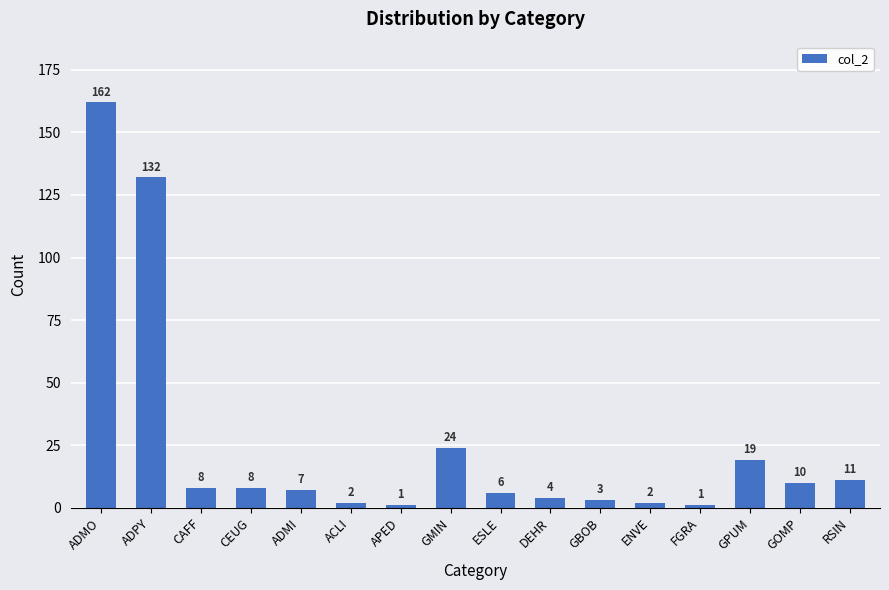

How many categories are shown in the chart?

16